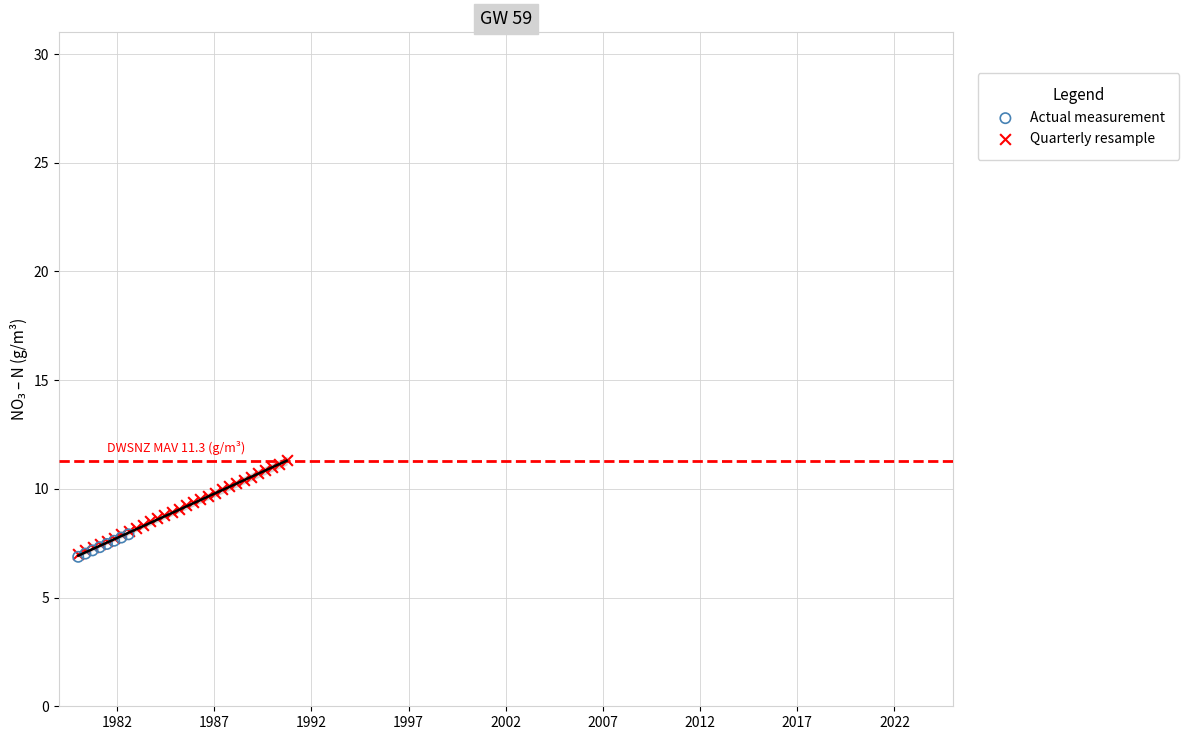

Which series has the widest spread of Y values?

Quarterly resample